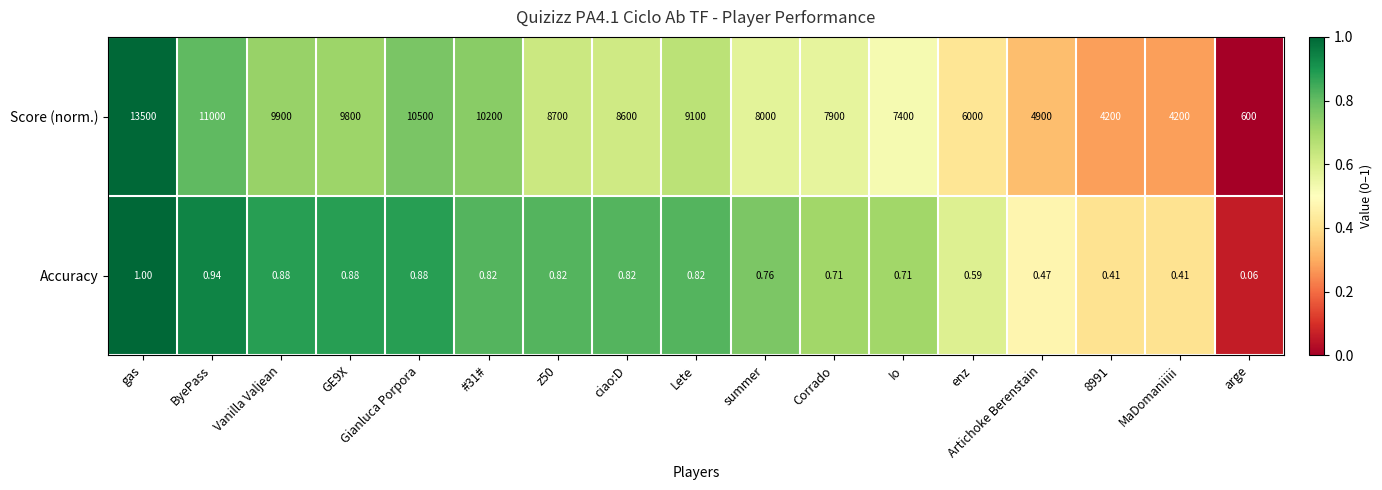

Between gas and arge, which series saw the biggest shift?

Score (norm.)